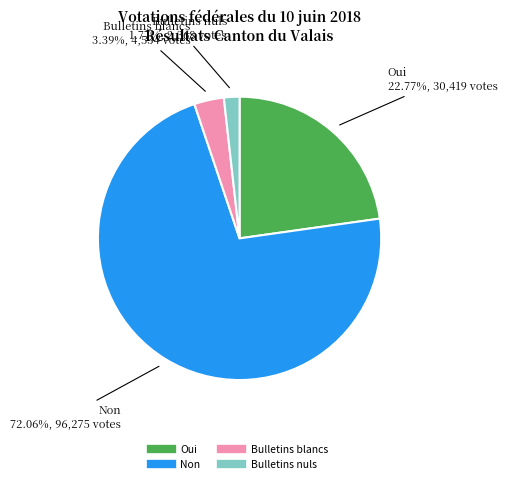

To the nearest percent, what portion does Oui represent?

23%